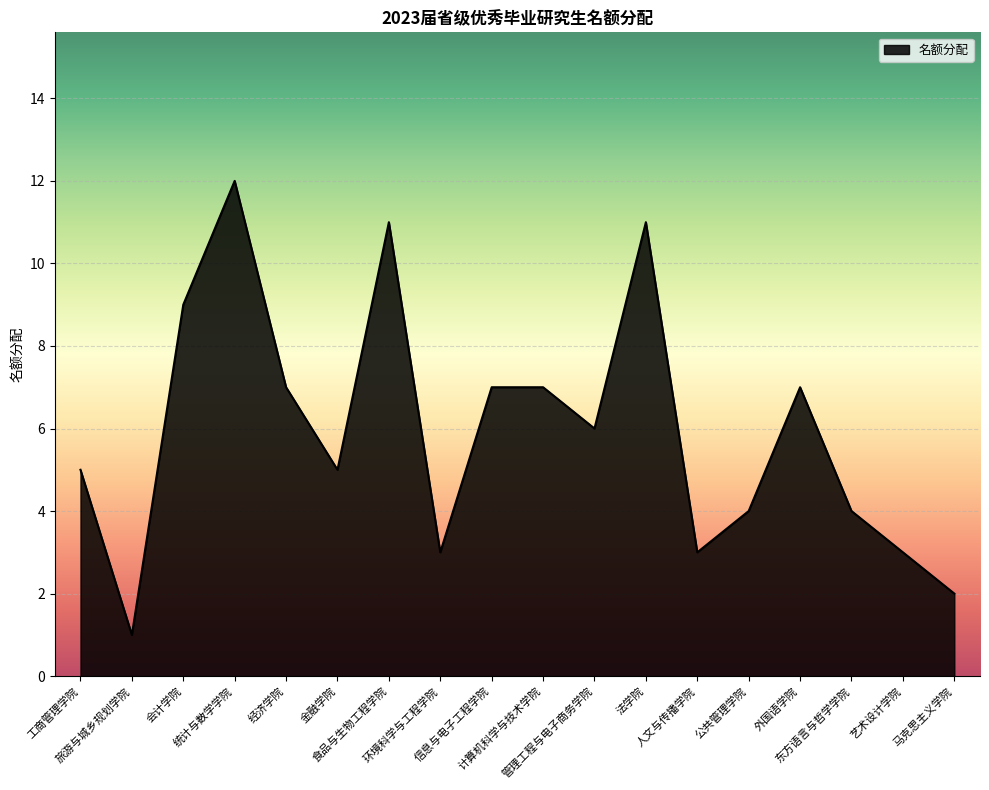

True or false: there are more than 2 points higher than both neighbors.

True